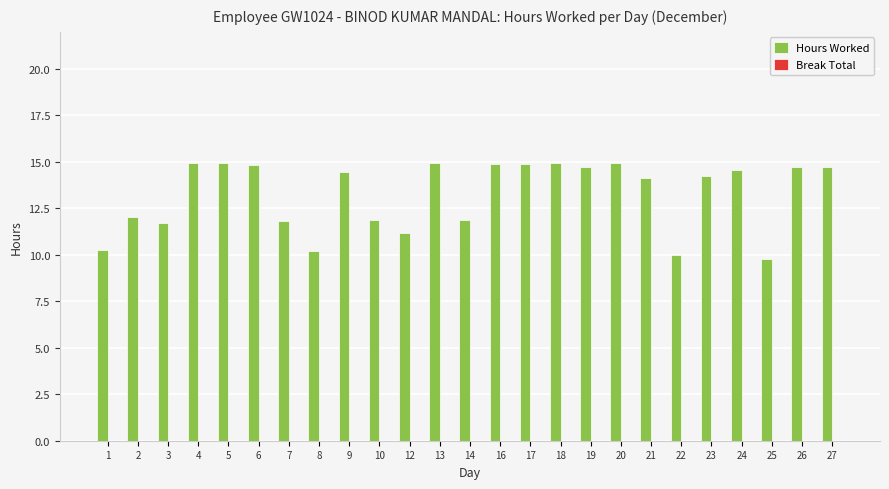

What is the change in value from 4 to 21?

-0.8